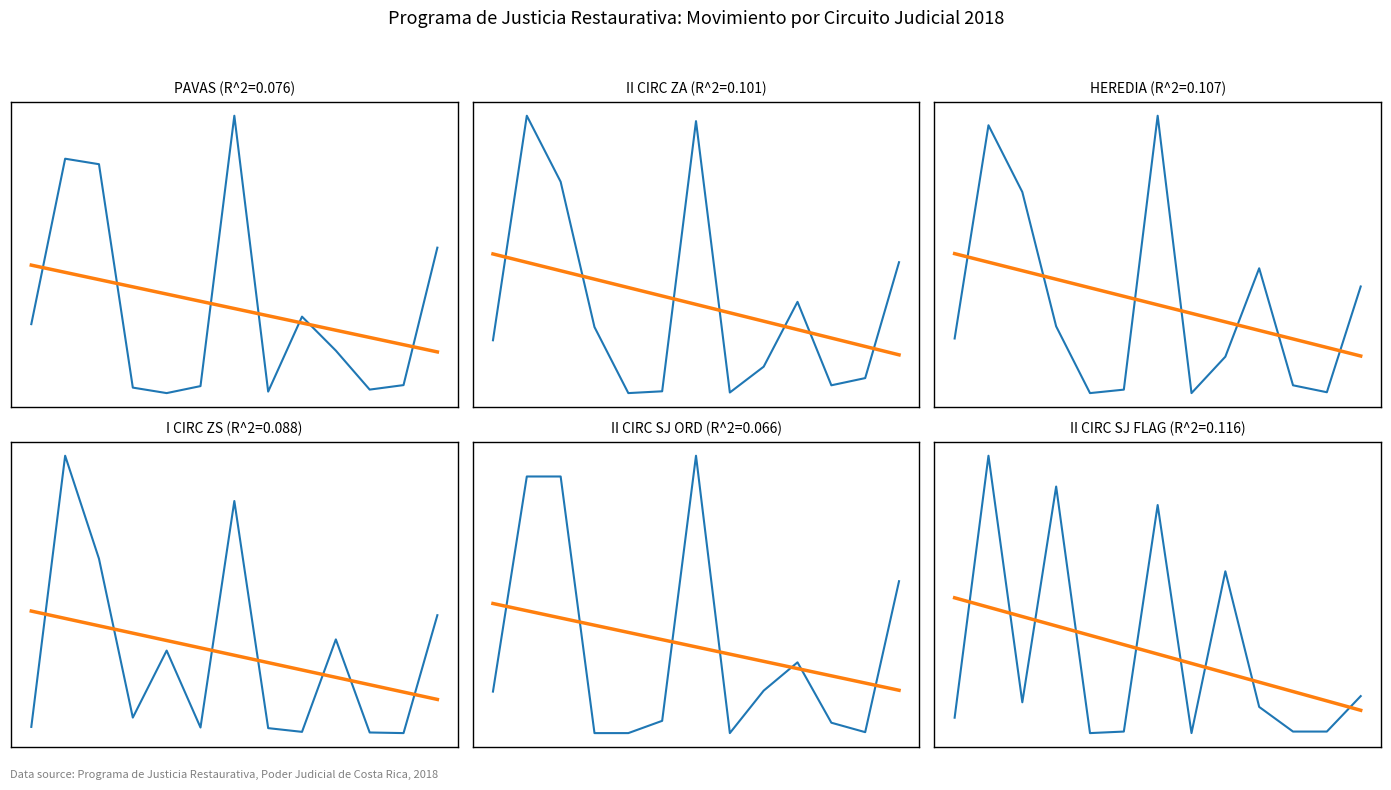

How many interior local peaks does the PAVAS series have?

3